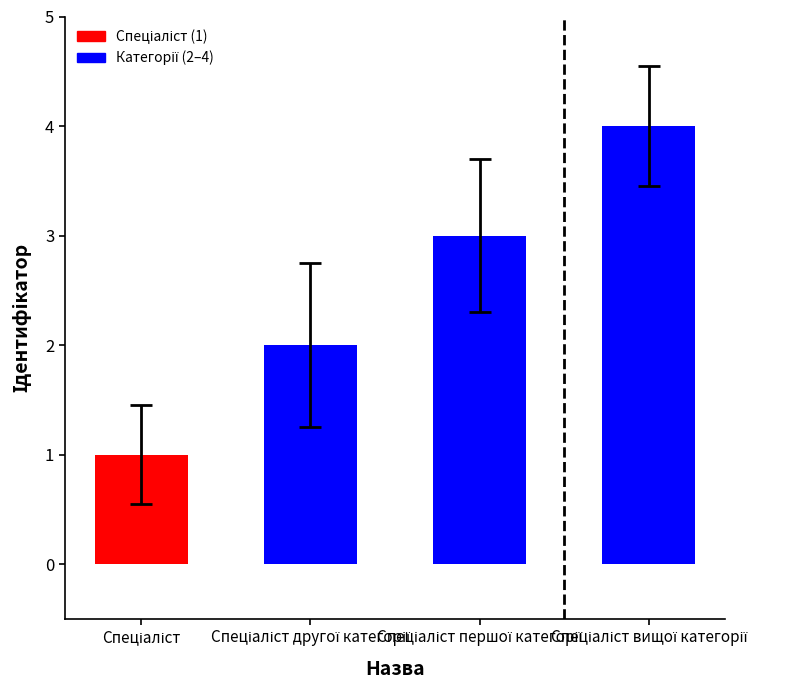

What is the minimum value shown in the chart?

1